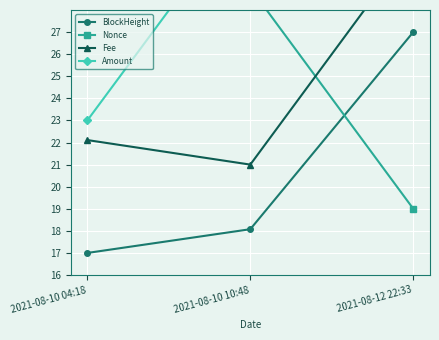

What is the value of the Amount point at the 1st from the left?

23.0